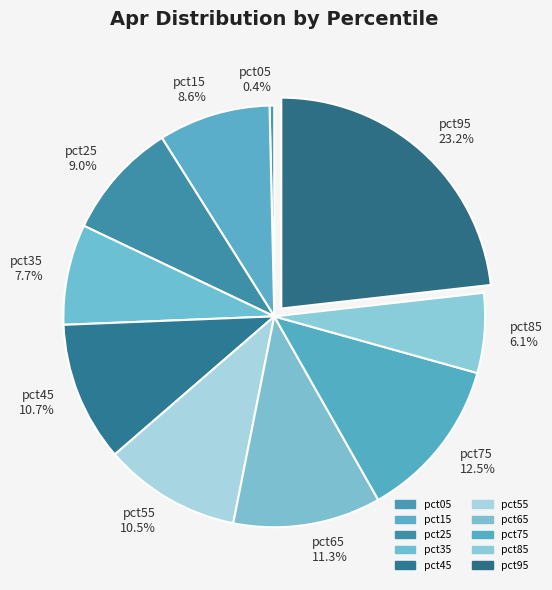

To the nearest percent, what is the combined percentage of pct15 and pct05?

9%